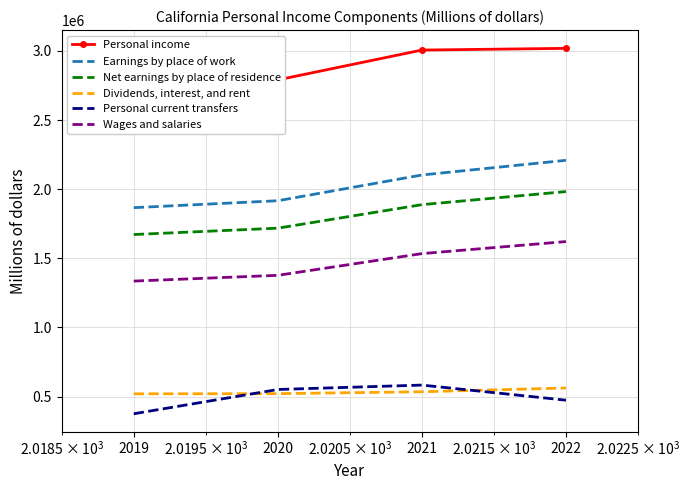

What is the sum of all Dividends, interest, and rent values?

2137947.3